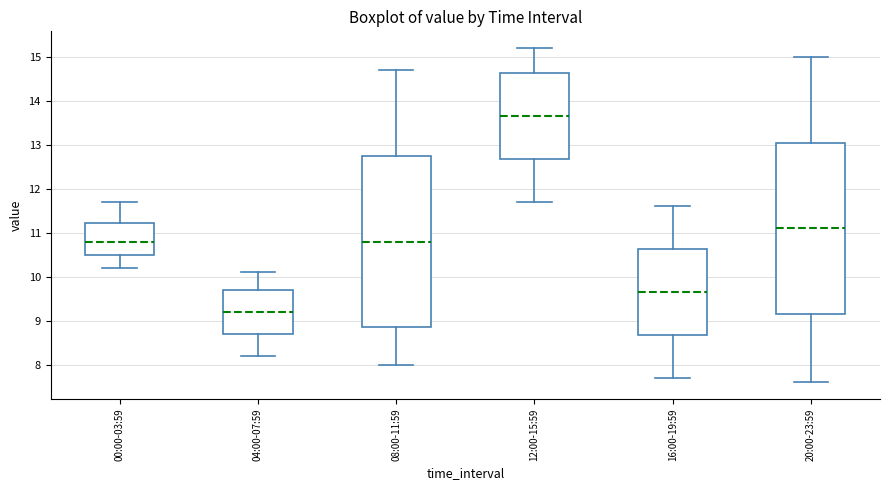

Where does the upper whisker of the box for 20:00-23:59 end on the y-axis? The values are not printed on the chart, so give them approximately, as read against the axis.

15.0